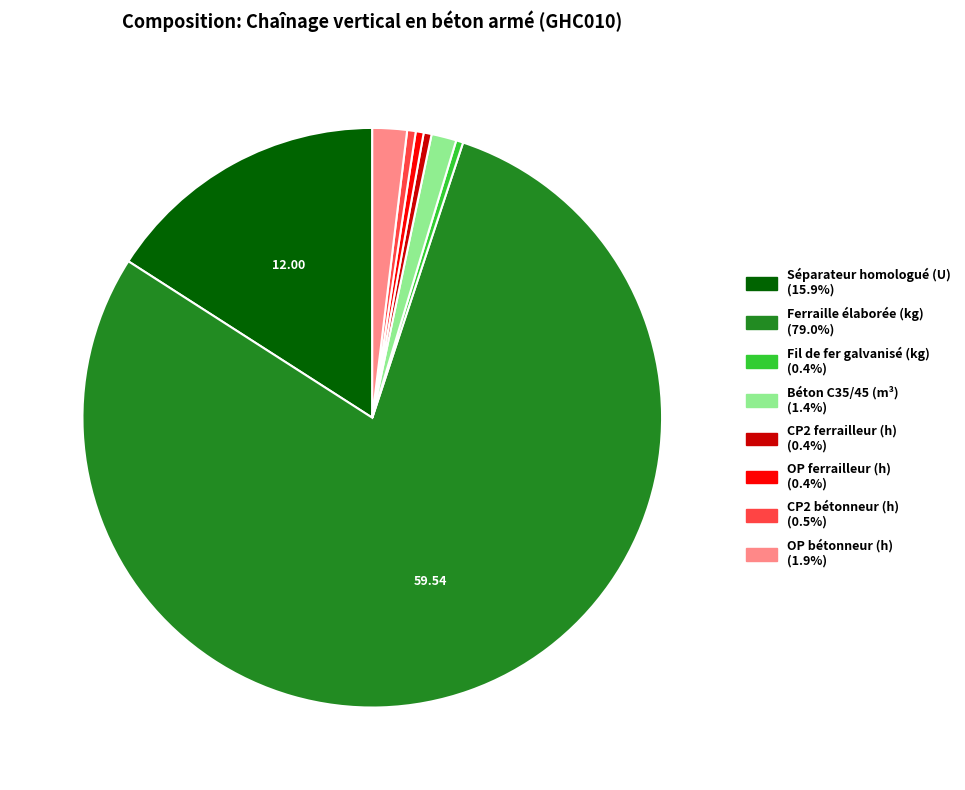

Is there a majority slice in this chart?

Yes